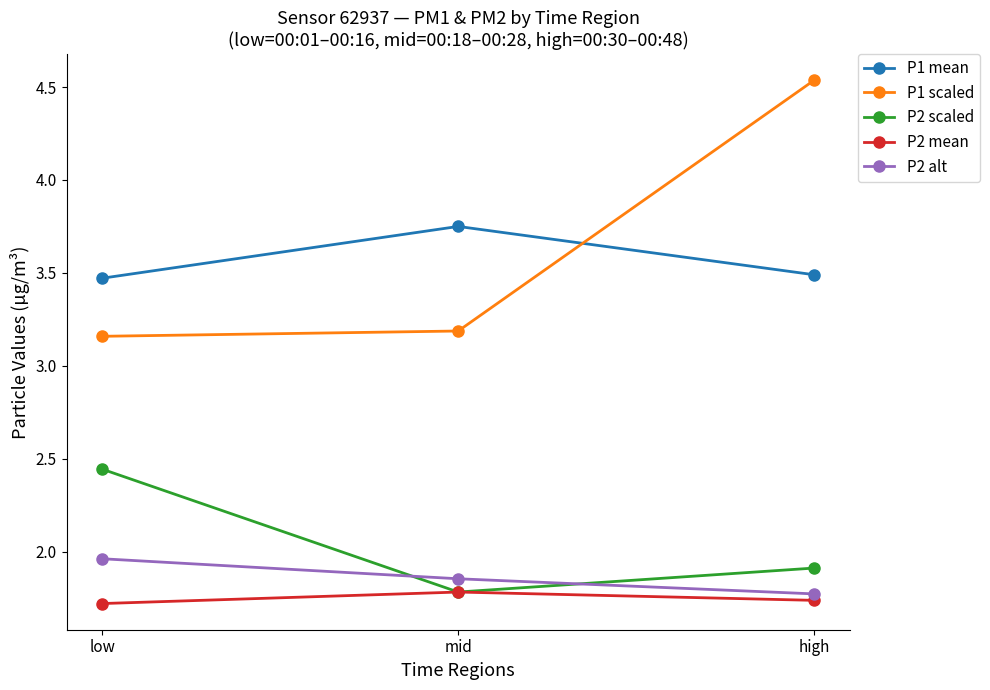

List the series in order of their peak value, lowest first.

P2 mean, P2 alt, P2 scaled, P1 mean, P1 scaled